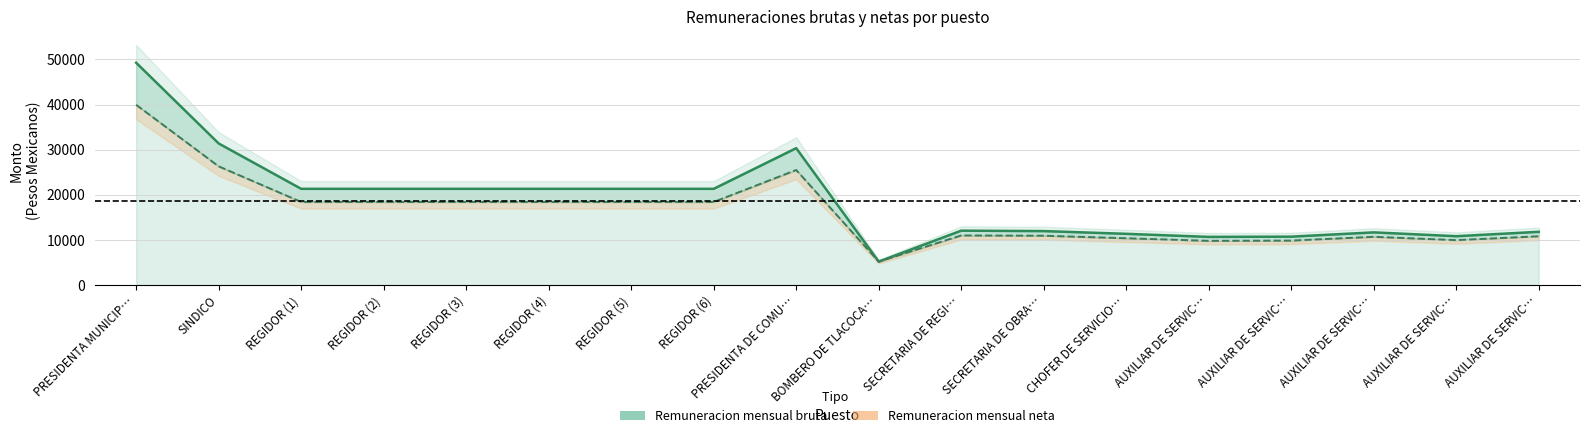

Which category has the lowest value across all series?

BOMBERO DE TLACOCA…